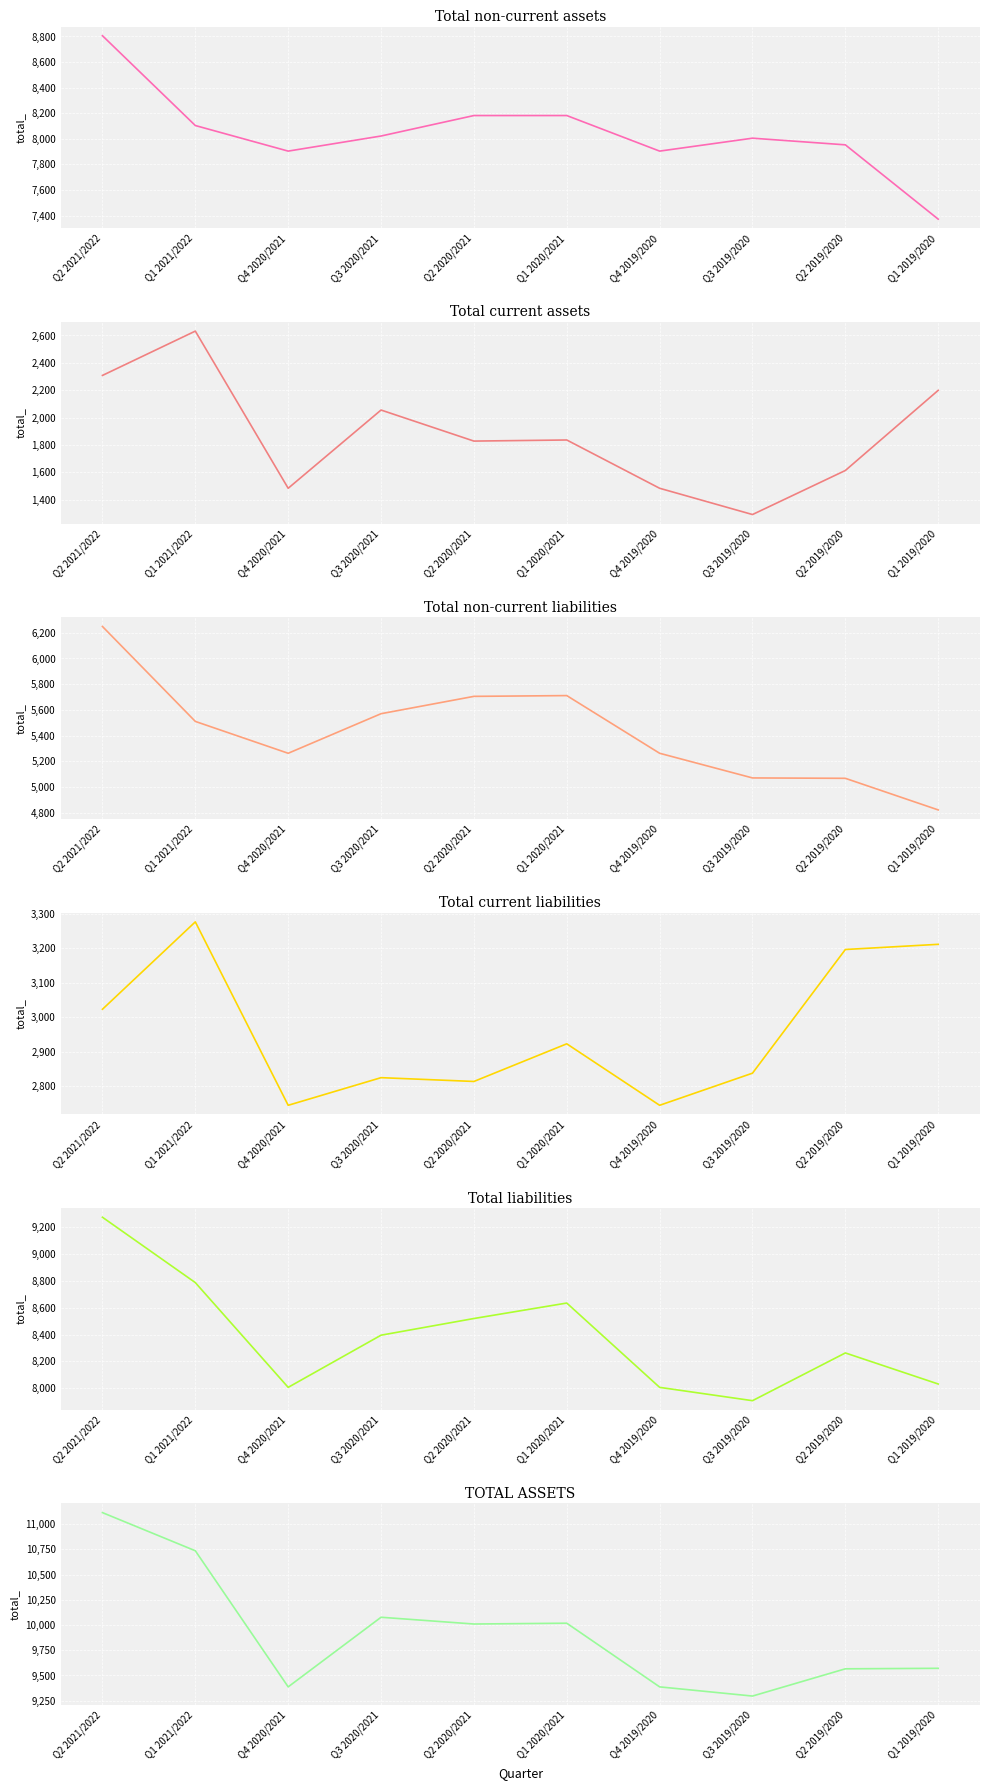

True or false: Total current assets and Total liabilities intersect in this chart.

False